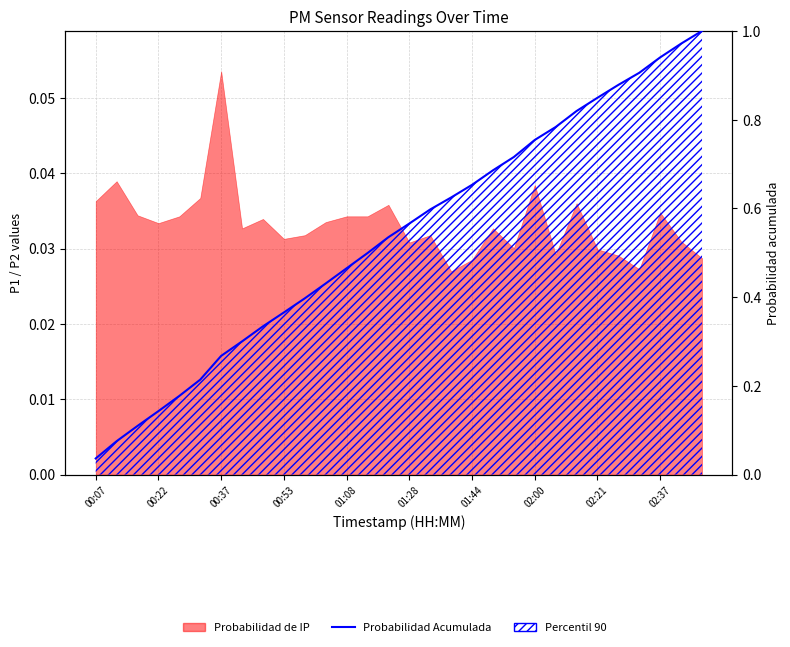

Reading left to right, extract all data points from this chart.

0.0	0.1	0.1	0.1	0.2	0.2	0.3	0.3	0.3	0.4	0.4	0.4	0.5	0.5	0.5	0.6	0.6	0.6	0.7	0.7	0.7	0.8	0.8	0.8	0.8	0.9	0.9	0.9	1.0	1.0